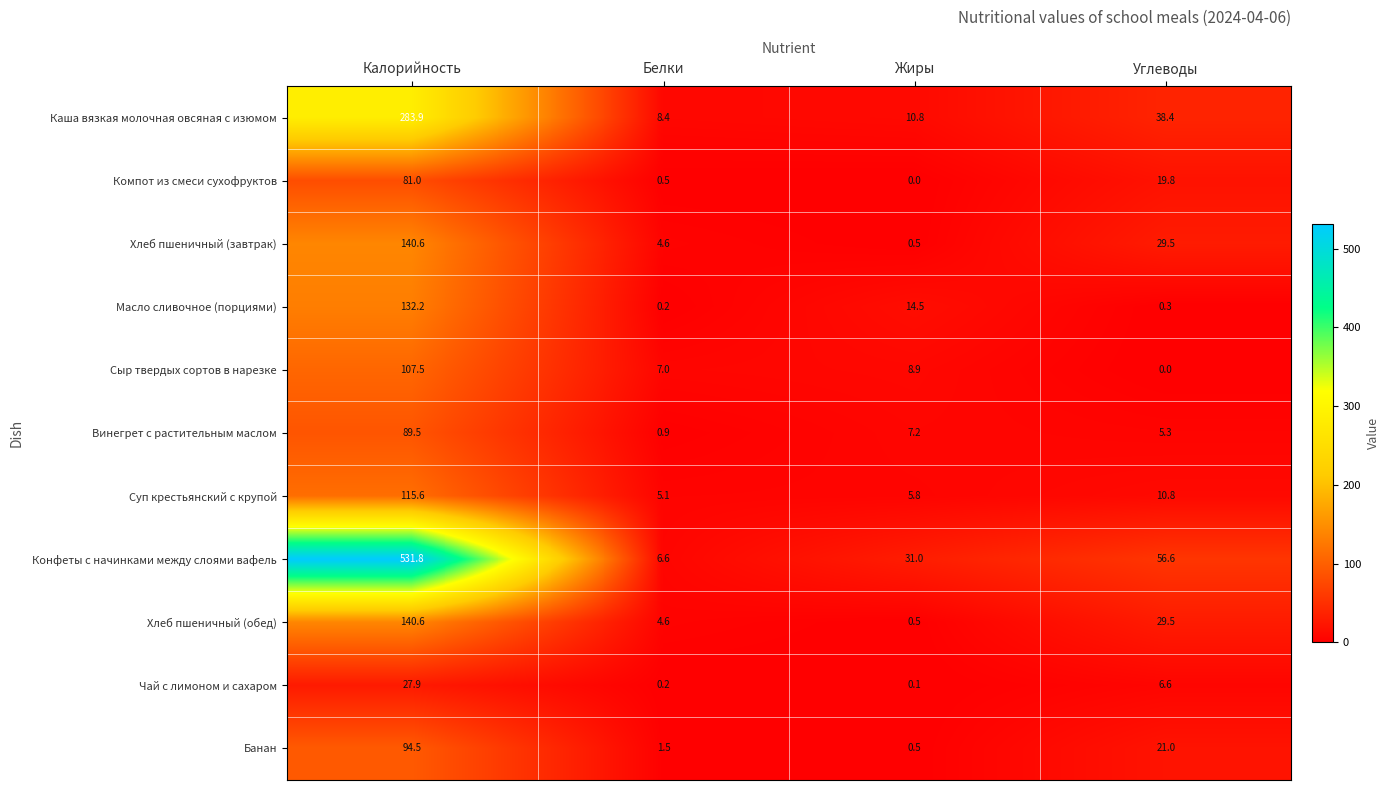

Where does the Чай с лимоном и сахаром series first go above 6?

Калорийность